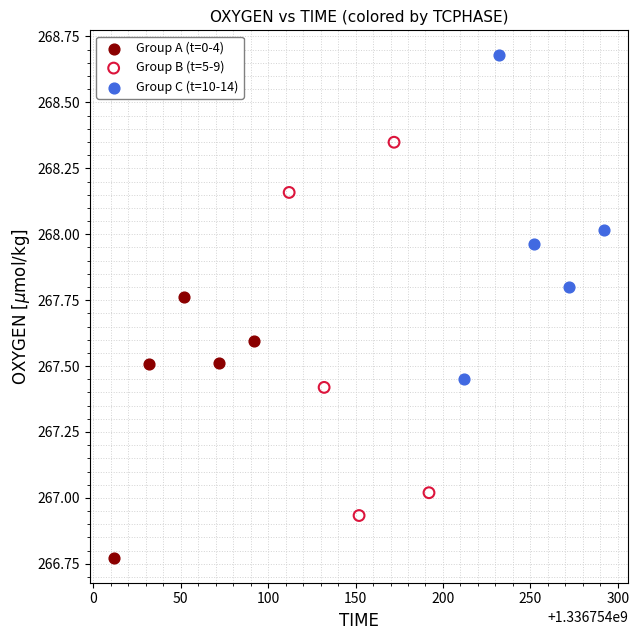

What are all the series names shown in the legend?

Group A (t=0-4), Group B (t=5-9), Group C (t=10-14)